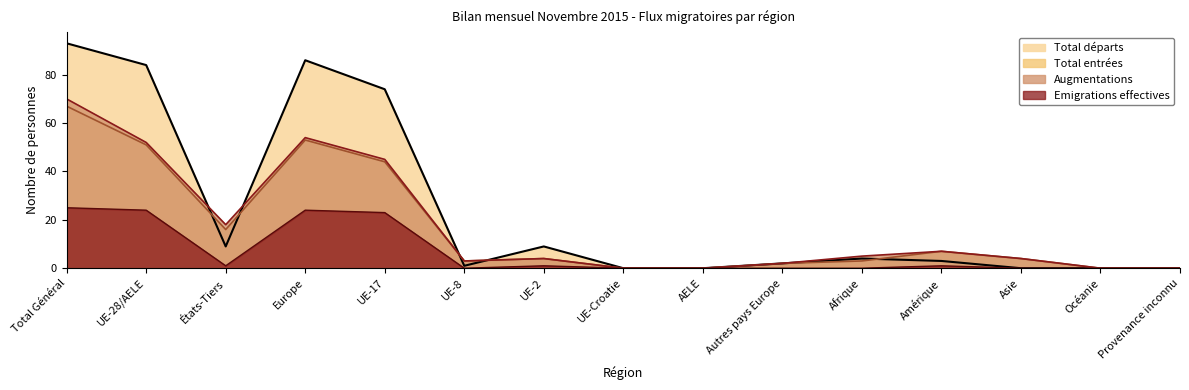

True or false: Augmentations and Total entrées cross at least once.

False